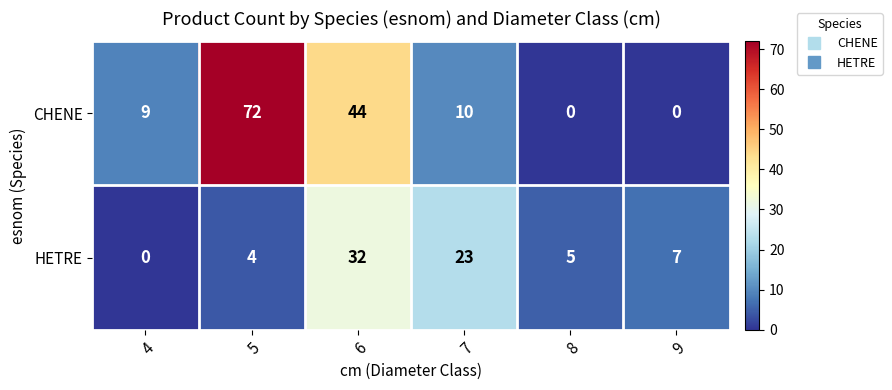

Which series changed the most between 4 and 9?

CHENE